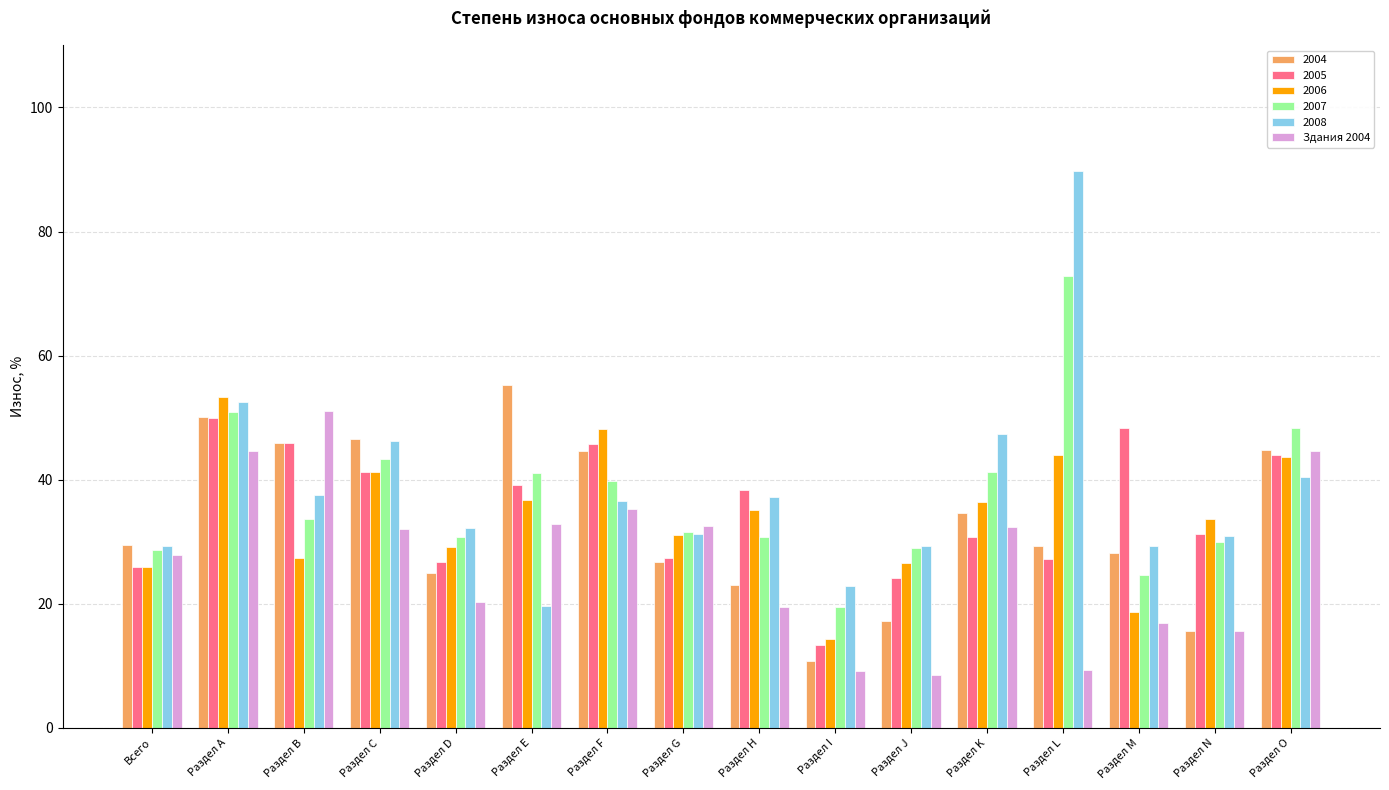

What is the spread (max minus min) of values at Раздел I?

13.7